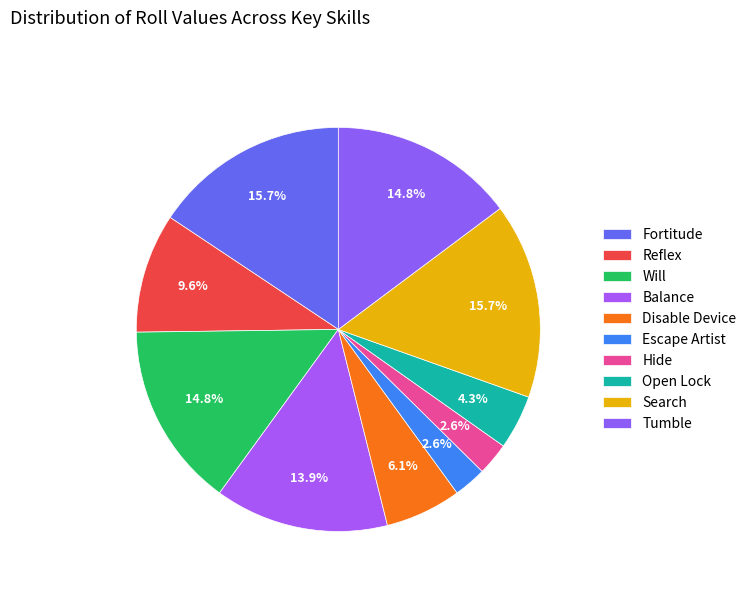

Count the number of slices in the pie.

10